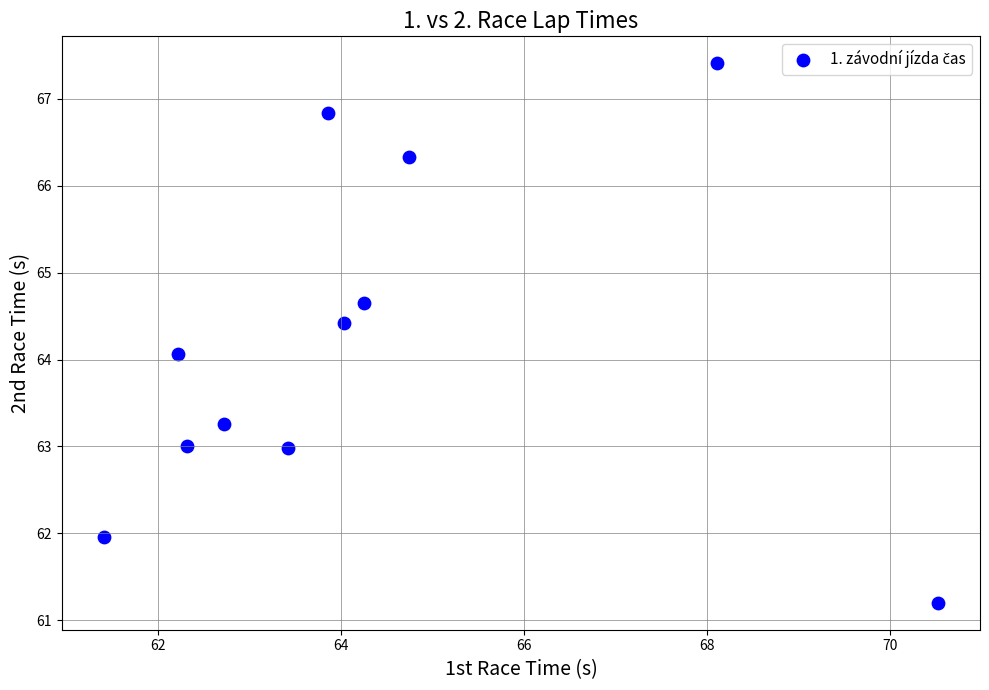

What is the average X value?

64.3